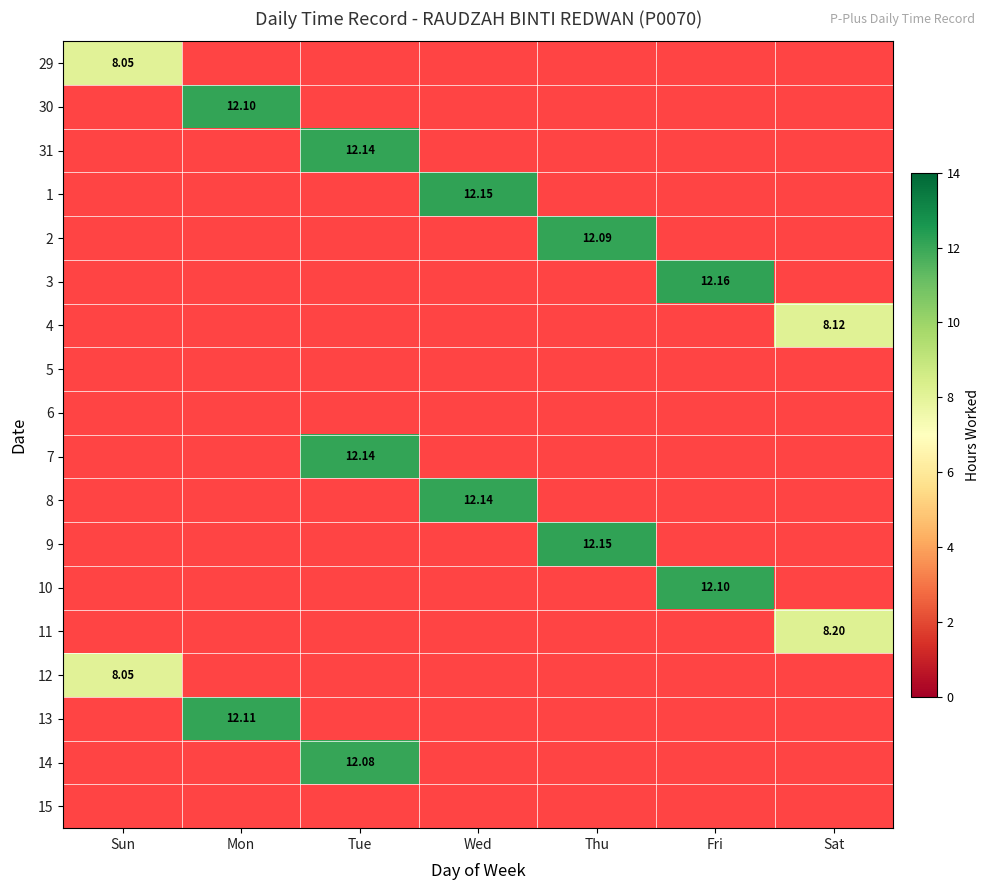

List the series in order of their peak value, lowest first.

29, 30, 31, 1, 2, 3, 4, 5, 6, 7, 8, 9, 10, 11, 12, 13, 14, 15